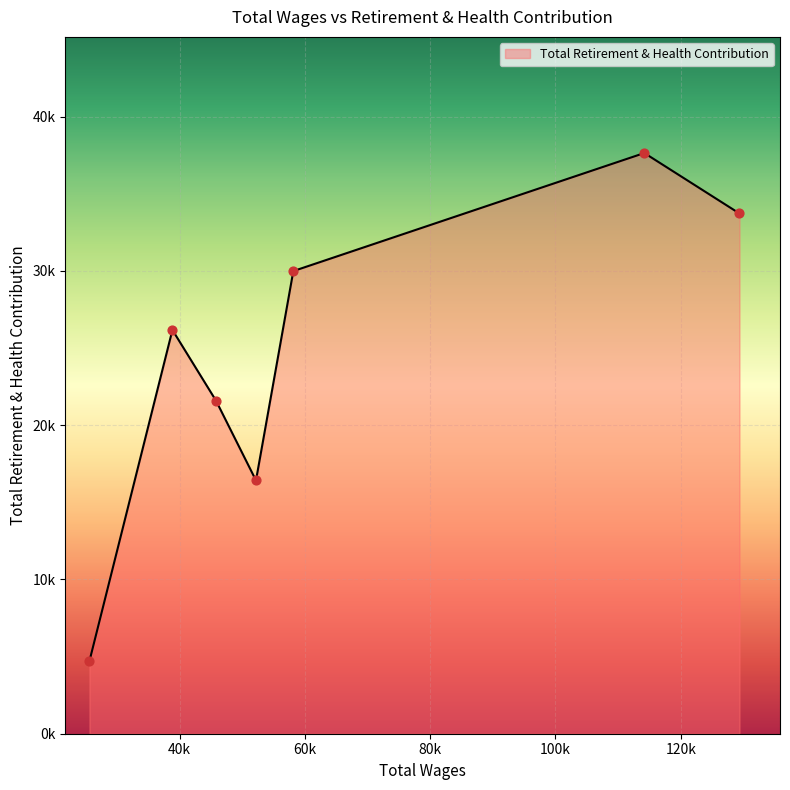

Does the chart have visible grid lines?

Yes